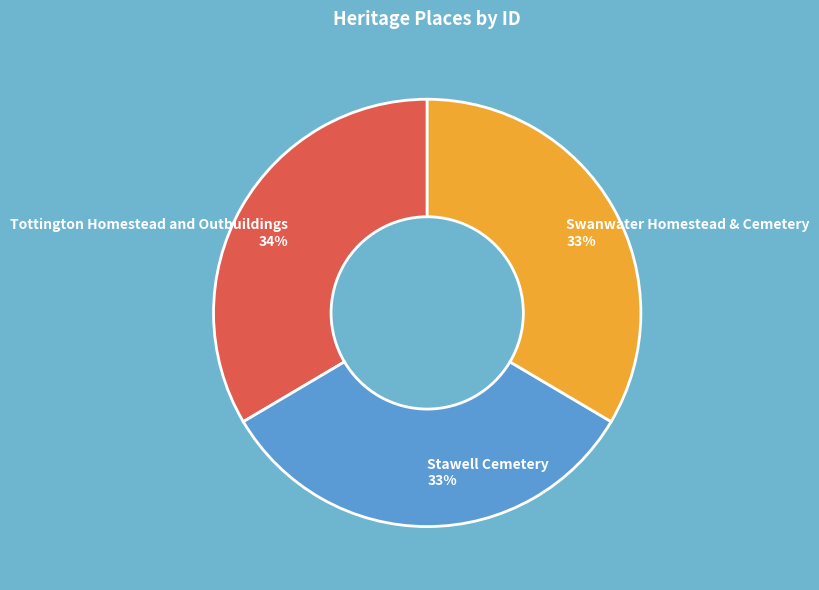

What is the ratio of the value at Tottington Homestead and Outbuildings to the value at Stawell Cemetery?

1.0